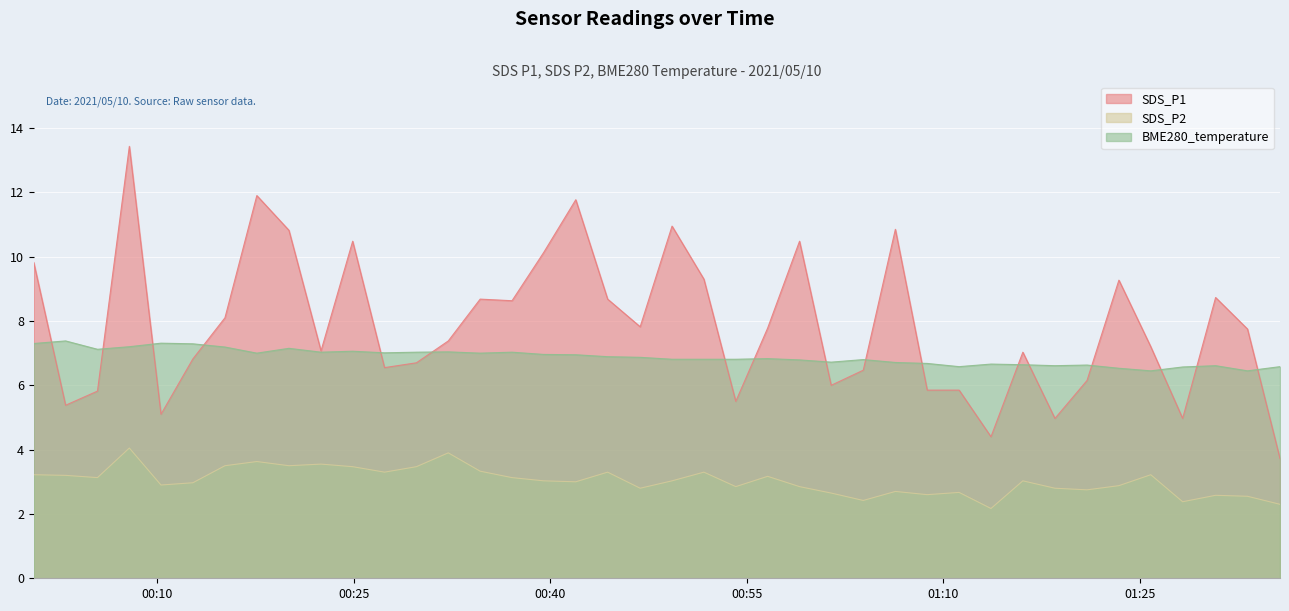

The SDS_P2 series shows 3.0 at 2021/05/10 00:41:57. True or false?

True